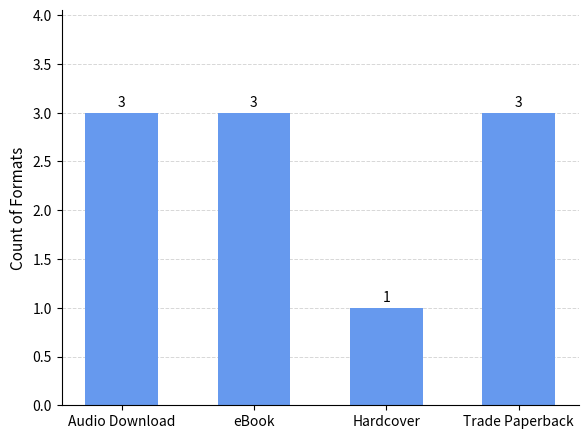

The value at eBook is 2. True or false?

False